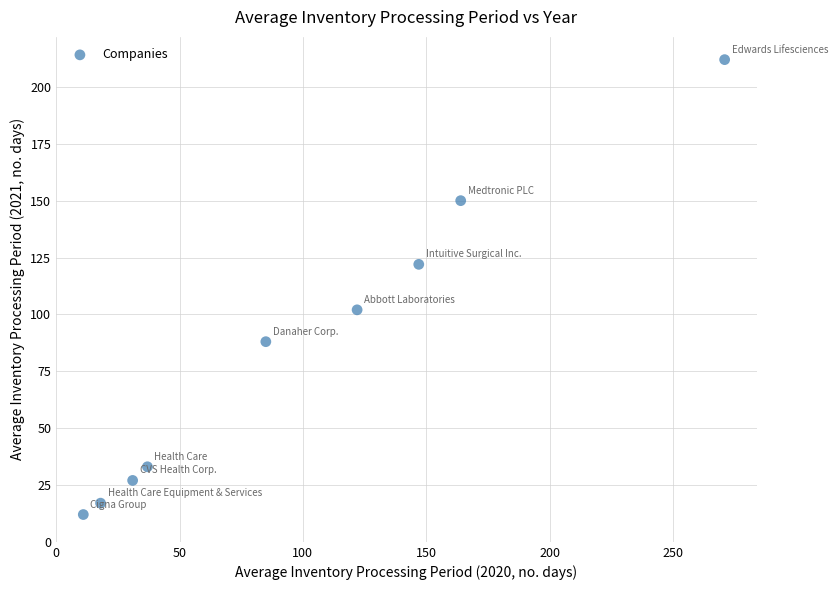

What is the range of Y values (max minus min)?

200